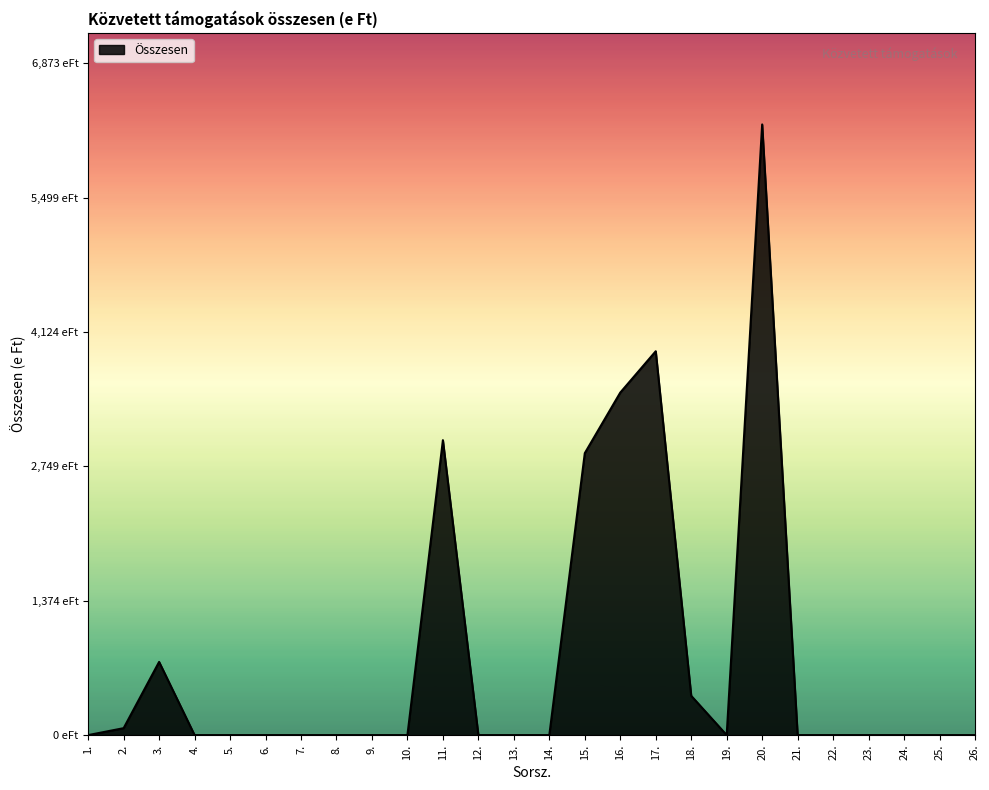

Is this an area chart (filled region under the line)?

Yes